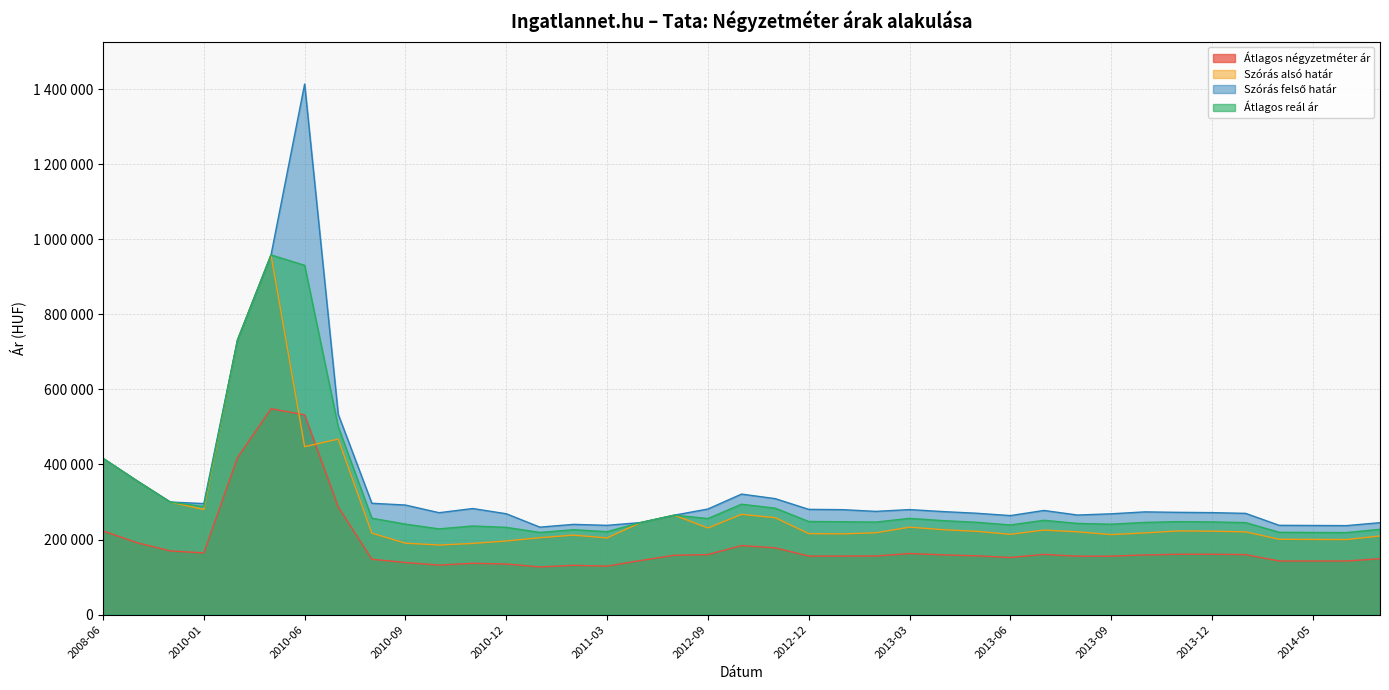

Reading left to right, what are all the values shown in this chart?

Átlagos négyzetméter ár: 2008-06=223076	2008-07=192051	2009-08=169819	2010-01=164425	2010-04=417719	2010-05=548388	2010-06=532307	2010-07=286714	2010-08=147574	2010-09=138899	2010-10=132043	2010-11=136765	2010-12=134919	2011-01=127092	2011-02=131377	2011-03=129257	2011-05=144230	2011-11=158181	2012-09=160016	2012-10=184020	2012-11=178011	2012-12=156066	2013-01=156066	2013-02=156270	2013-03=162821	2013-04=159266	2013-05=156642	2013-06=152339	2013-07=160598	2013-08=155667	2013-09=155821	2013-10=159028	2013-11=160865	2013-12=160865	2014-01=159941	2014-04=142919	2014-05=142919	2014-06=142919	2014-07=148842
Szórás alsó határ: 2008-06=416399	2008-07=357170	2009-08=300023	2010-01=280078	2010-04=730978	2010-05=958259	2010-06=447485	2010-07=467629	2010-08=217112	2010-09=190377	2010-10=185446	2010-11=189698	2010-12=196332	2011-01=204965	2011-02=211840	2011-03=204371	2011-05=245324	2011-11=264973	2012-09=230836	2012-10=267153	2012-11=258310	2012-12=215955	2013-01=215178	2013-02=218092	2013-03=233068	2013-04=226307	2013-05=221953	2013-06=213940	2013-07=225291	2013-08=220646	2013-09=213286	2013-10=217685	2013-11=223070	2013-12=222318	2014-01=220575	2014-04=200808	2014-05=200420	2014-06=200034	2014-07=209634
Szórás felső határ: 2008-06=416399	2008-07=357170	2009-08=300023	2010-01=295884	2010-04=730978	2010-05=958259	2010-06=1413369	2010-07=533521	2010-08=296712	2010-09=291997	2010-10=271550	2010-11=282700	2010-12=268764	2011-01=233149	2011-02=240532	2011-03=237943	2011-05=245324	2011-11=264973	2012-09=281384	2012-10=321129	2012-11=309120	2012-12=280481	2013-01=279704	2013-02=275118	2013-03=279886	2013-04=274537	2013-05=270131	2013-06=263884	2013-07=277529	2013-08=265358	2013-09=268616	2013-10=273761	2013-11=272540	2013-12=271788	2014-01=269825	2014-04=237954	2014-05=237566	2014-06=237180	2014-07=245014
Átlagos reál ár: 2008-06=416399	2008-07=357170	2009-08=300023	2010-01=287981	2010-04=730978	2010-05=958259	2010-06=930427	2010-07=500575	2010-08=256912	2010-09=241187	2010-10=228498	2010-11=236199	2010-12=232548	2011-01=219057	2011-02=226186	2011-03=221157	2011-05=245324	2011-11=264973	2012-09=256110	2012-10=294141	2012-11=283715	2012-12=248218	2013-01=247441	2013-02=246605	2013-03=256477	2013-04=250422	2013-05=246042	2013-06=238912	2013-07=251410	2013-08=243002	2013-09=240951	2013-10=245723	2013-11=247805	2013-12=247053	2014-01=245200	2014-04=219381	2014-05=218993	2014-06=218607	2014-07=227324